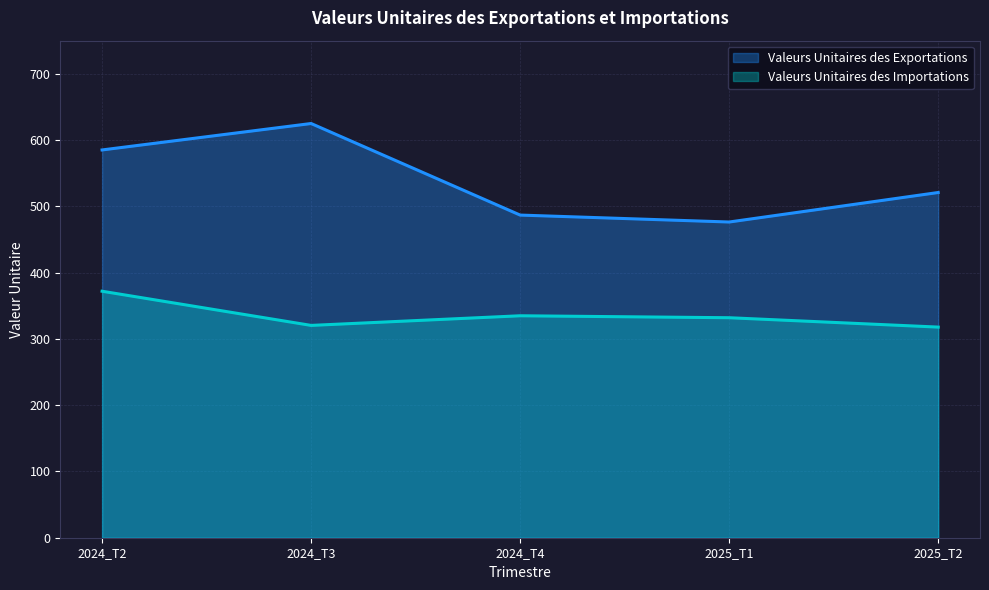

Which category has the lowest value across all series?

2025_T2